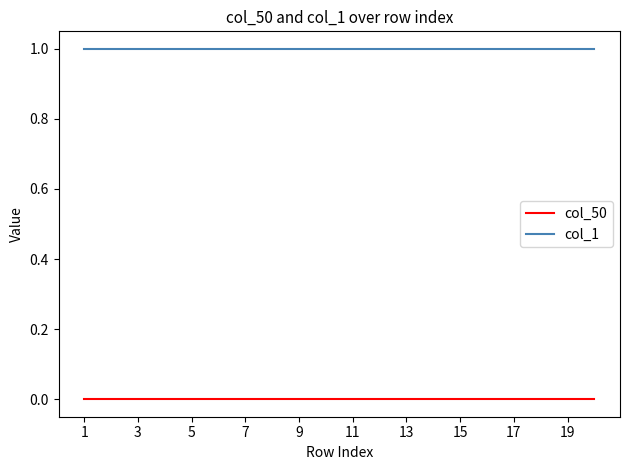

Rank the series by their average value, from lowest to highest.

col_50, col_1